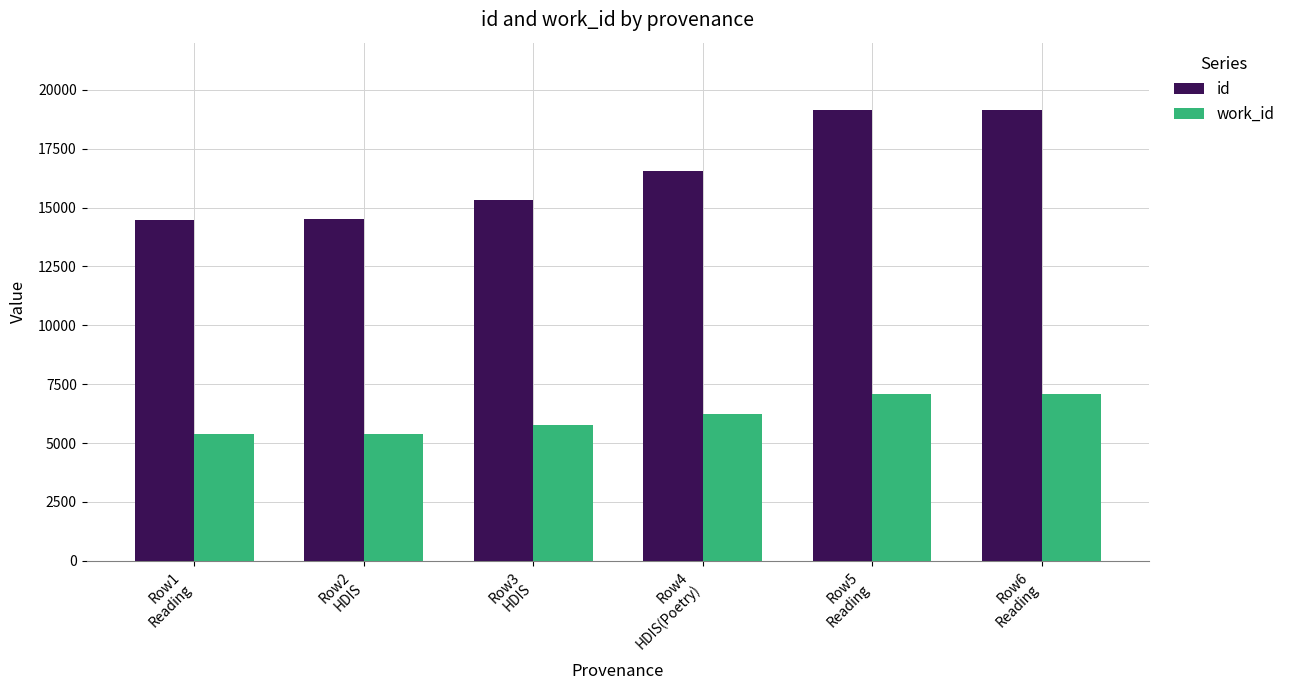

How many bars are there in each group?

2